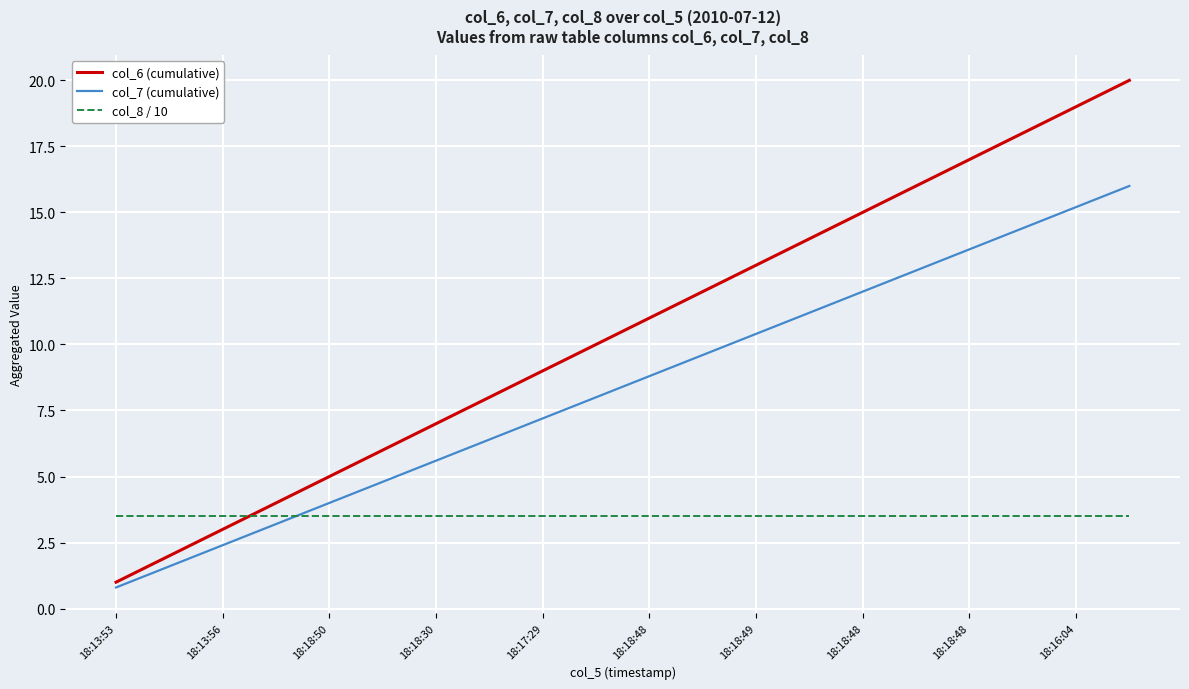

What is the average value of the col_6 (cumulative) series?

10.5